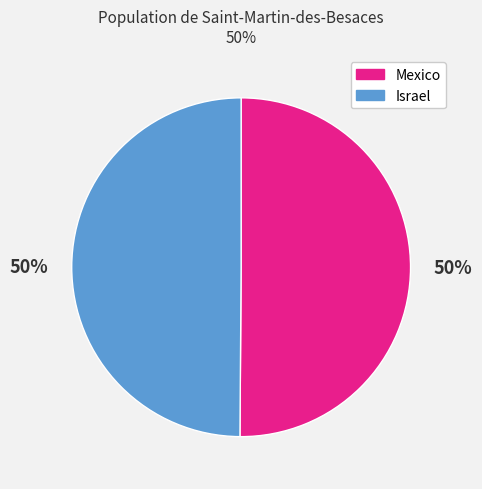

To the nearest percent, what is the combined percentage of Mexico and Israel?

100%